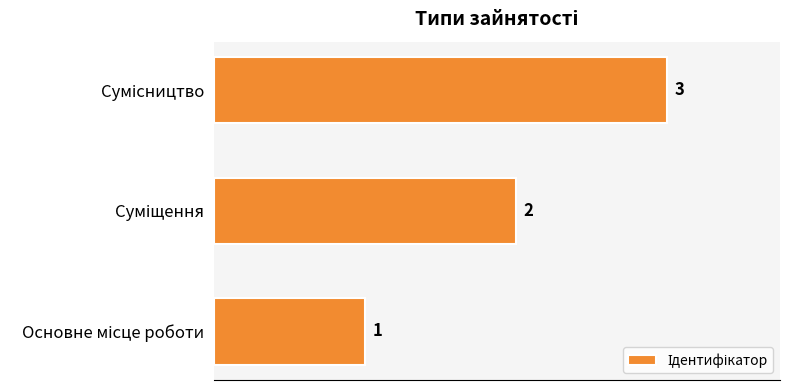

How many values are between 1 and 3?

3